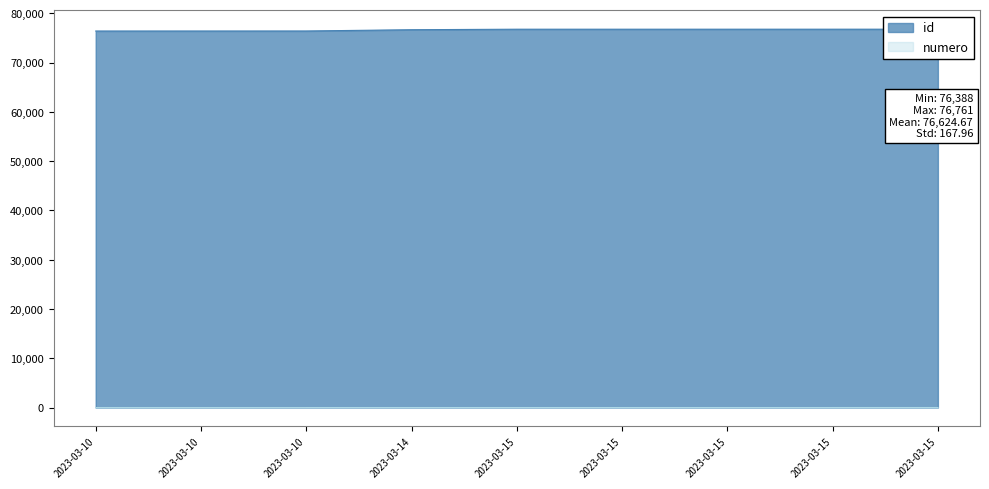

Between 2023-03-15 11:05:54 and 2023-03-15 10:49:17, which is larger?

2023-03-15 11:05:54